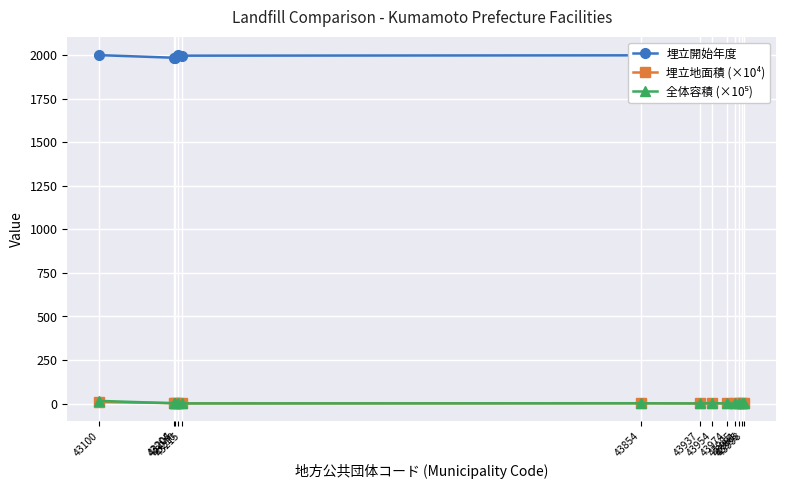

Is the value of 埋立開始年度 at 43998 greater than the value of 全体容積 (×10⁵) at 43937?

Yes